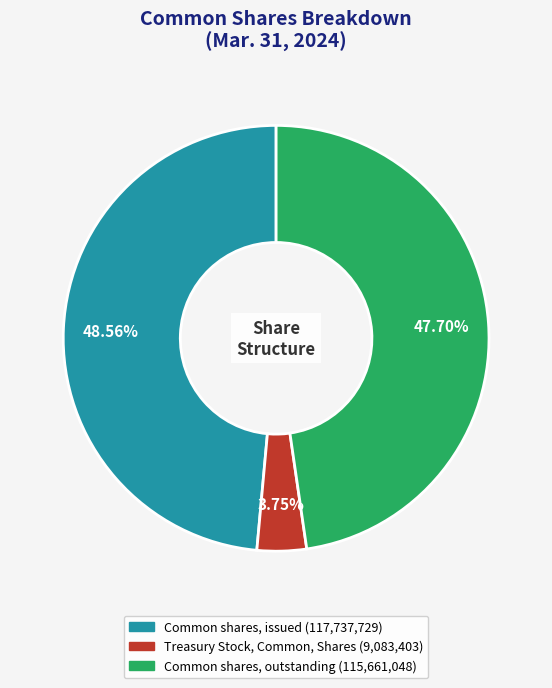

What percentage is the Common shares, outstanding slice, to the nearest percent?

48%